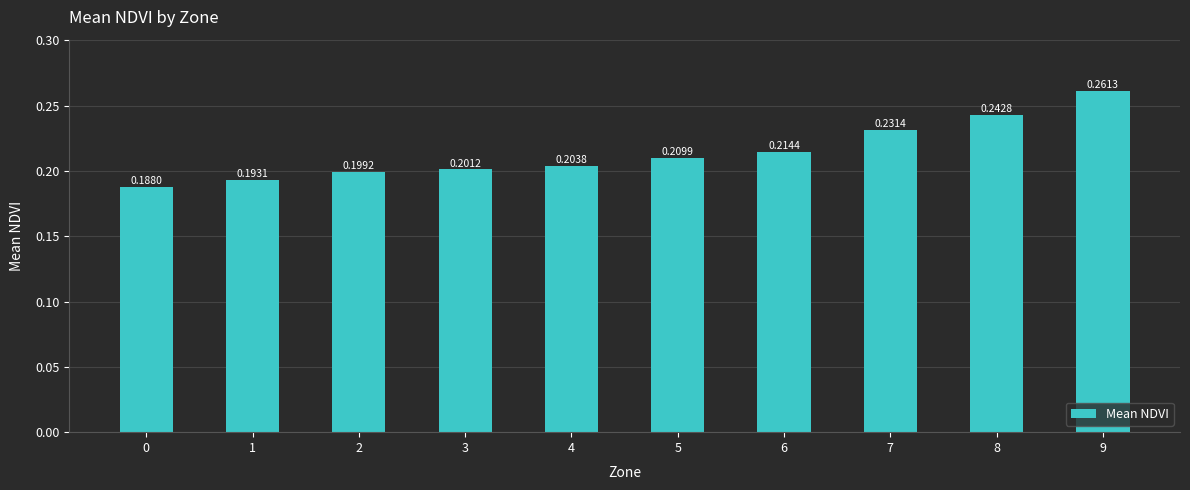

What is the sum of the values at 1 and 6?

0.4